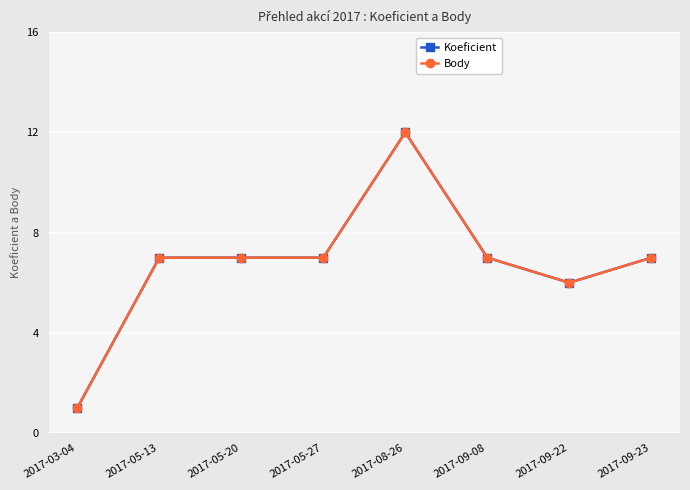

What is the label of the 8th point from the left?

2017-09-23